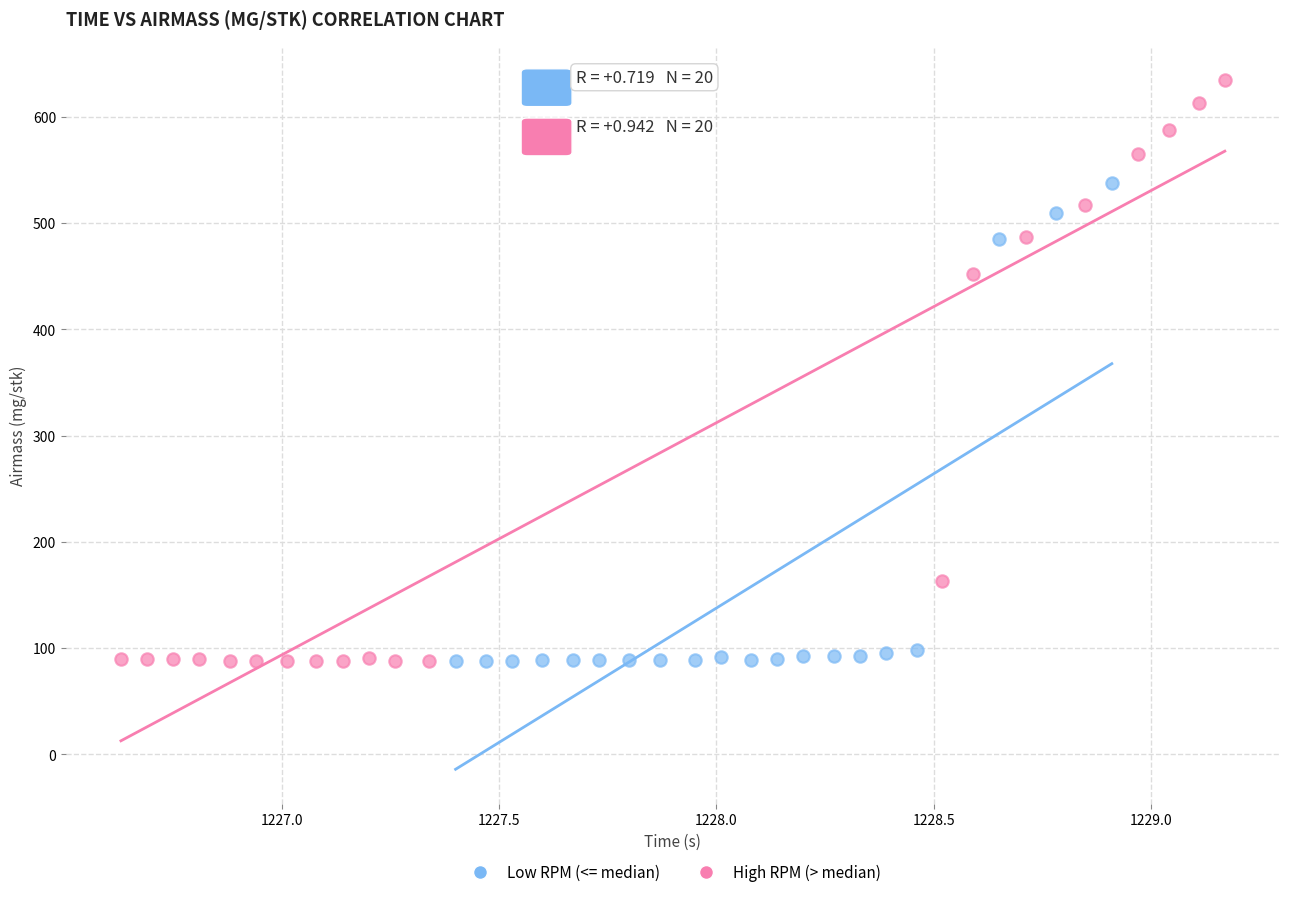

Which series has the largest Y range (max minus min)?

High RPM (> median)